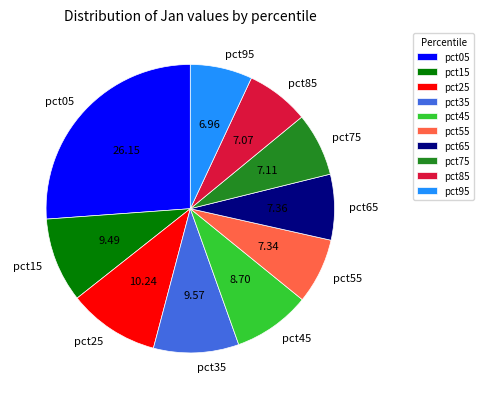

Combined, do pct55 and pct35 account for over 50%?

No